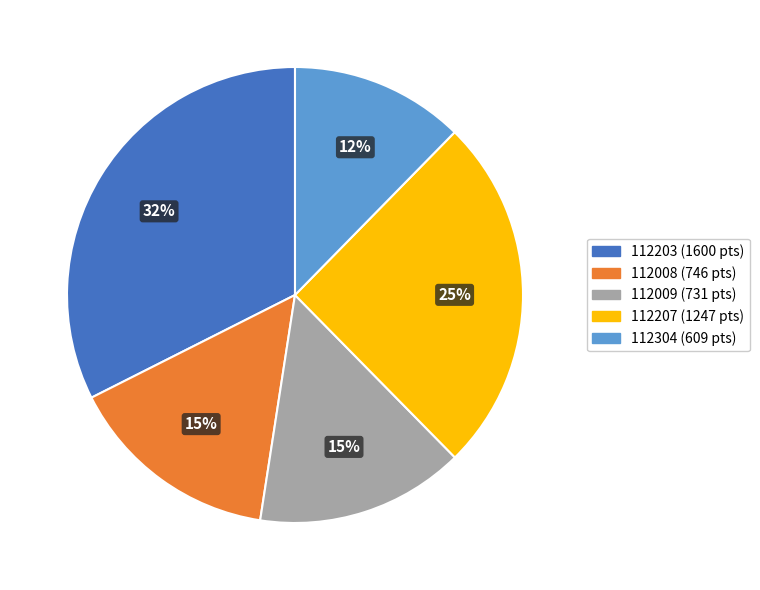

To the nearest percent, what is the difference between the largest and smallest slice percentages?

20%